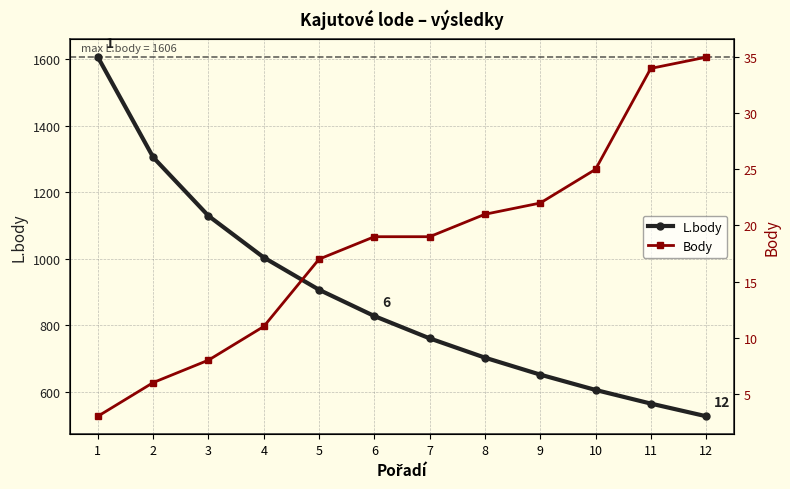

What is the approximate value of L.body at 7, to the nearest 100?

800